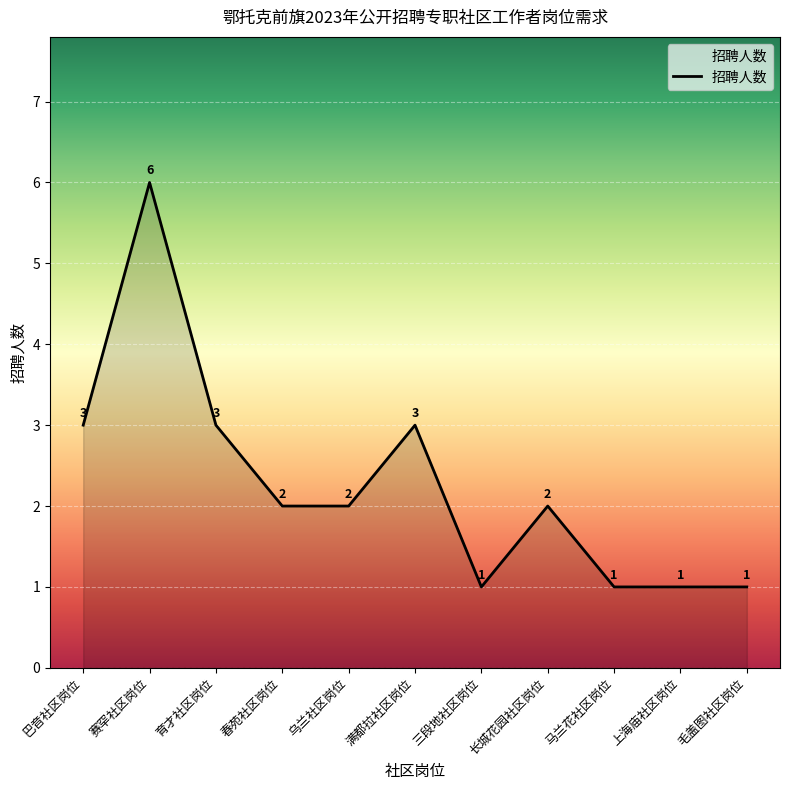

True or false: the data shows 4 at 春苑社区岗位.

False